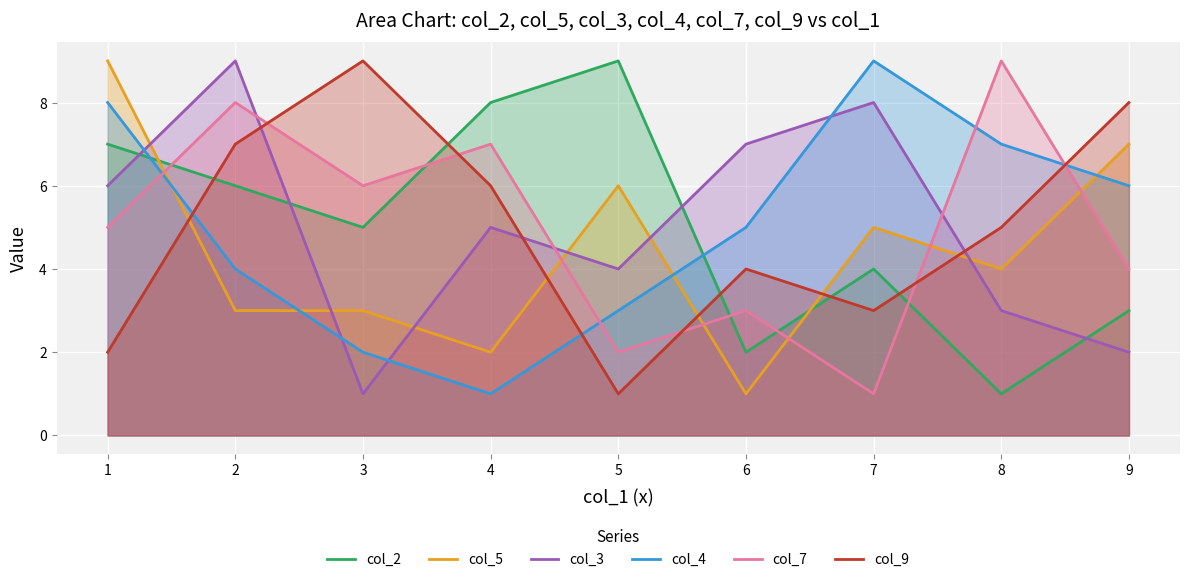

How many data points in col_3 are less than 5?

4